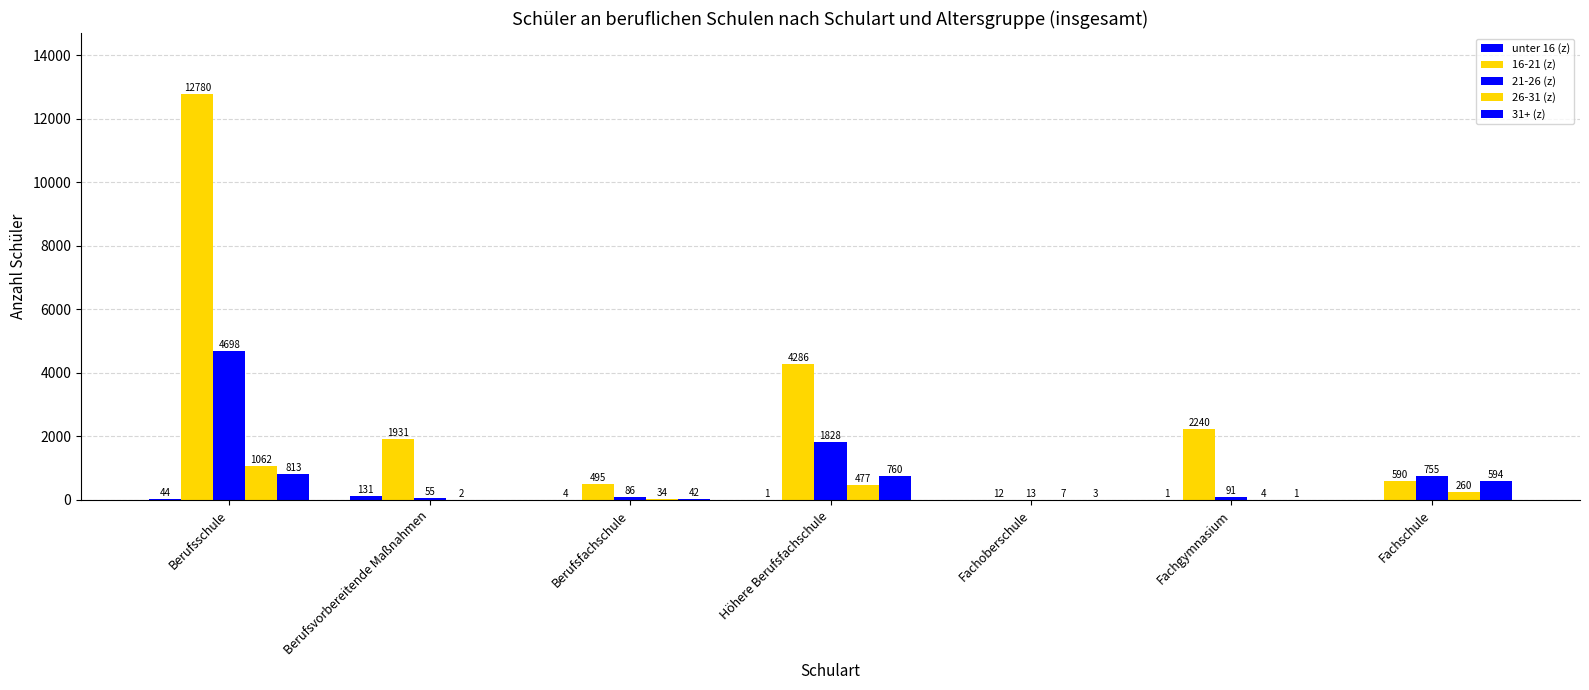

At which category is the sum across all series the highest?

Berufsschule